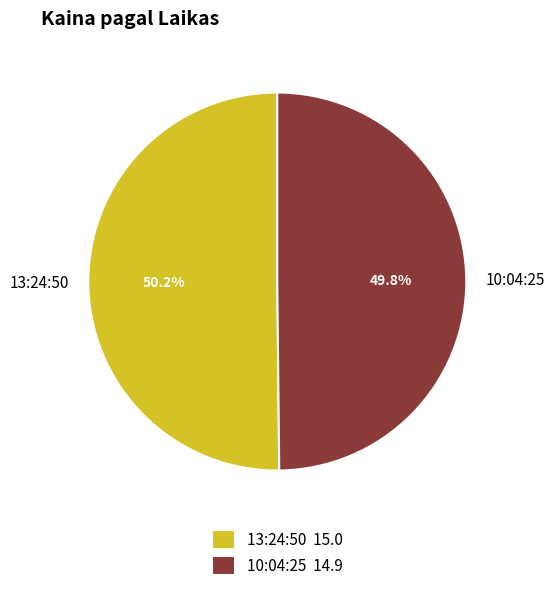

To the nearest percent, what percentage of the pie is 10:04:25?

50%